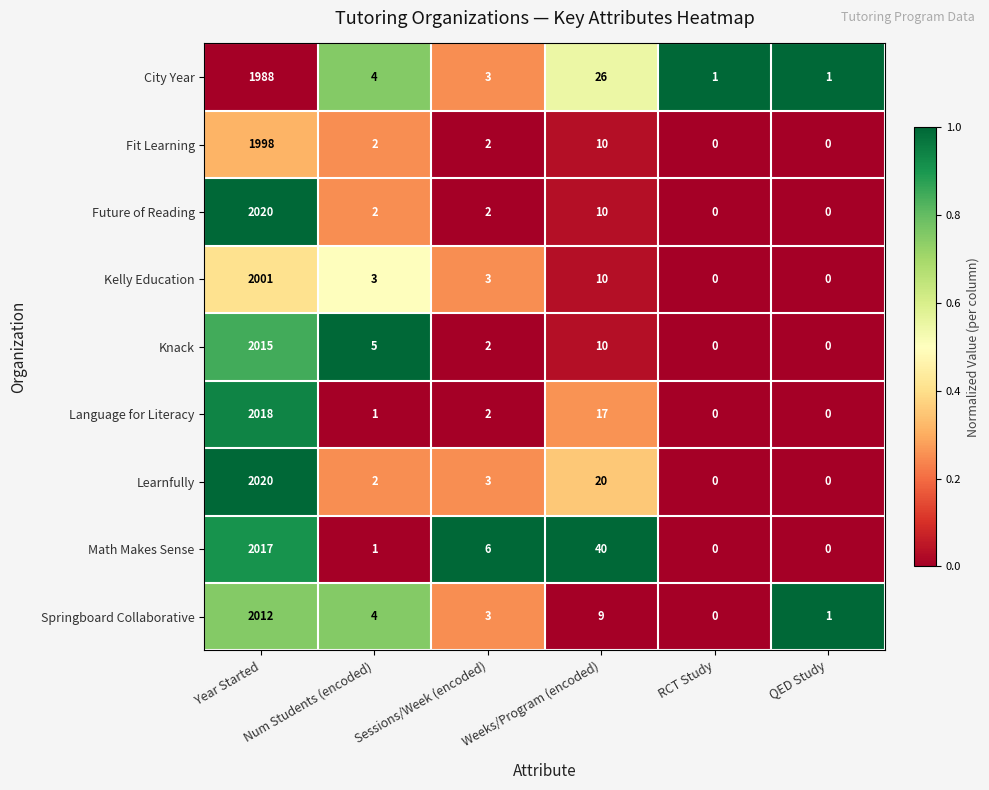

True or false: City Year has a value of 5 at Sessions/Week (encoded).

False